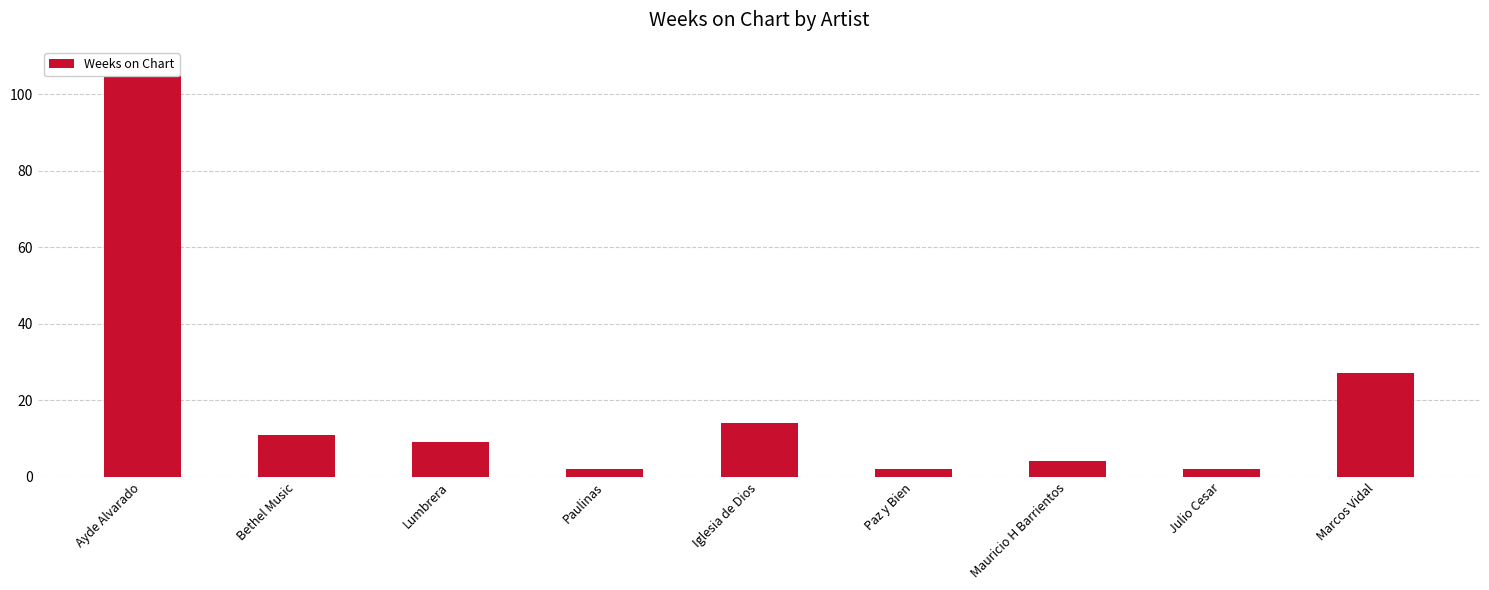

At which category does the chart reach its peak across all series?

Ayde Alvarado